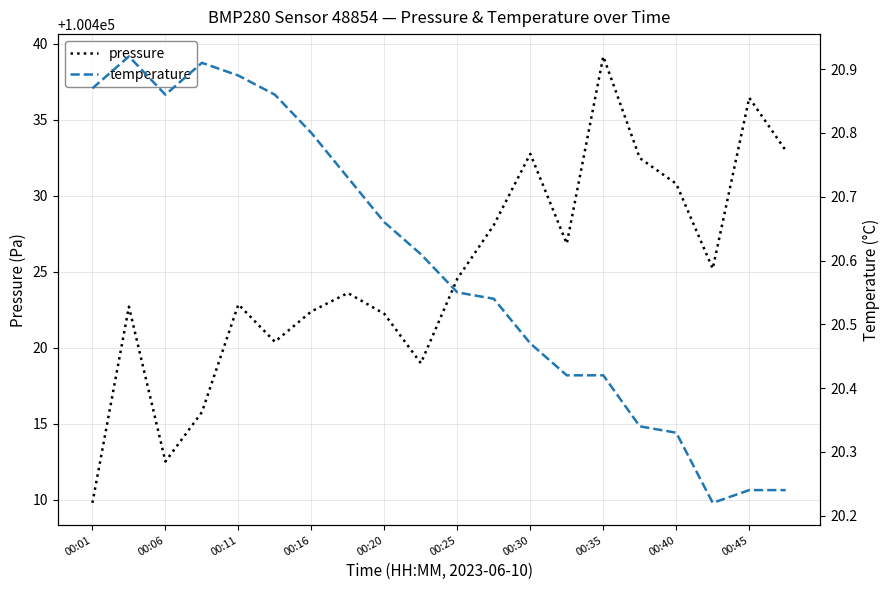

At which label does pressure reach its peak?

00:35